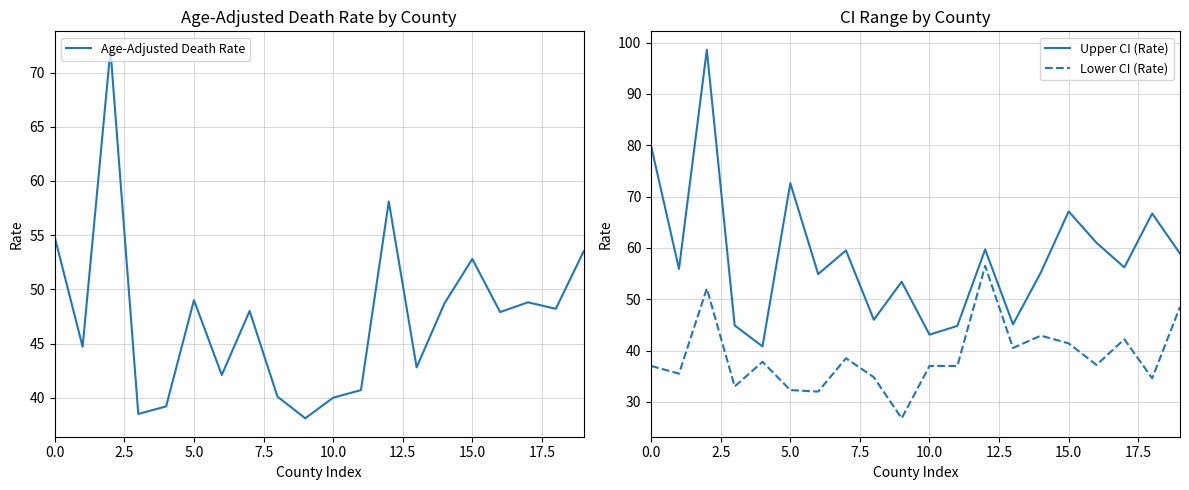

At how many categories does at least one series exceed 86?

1